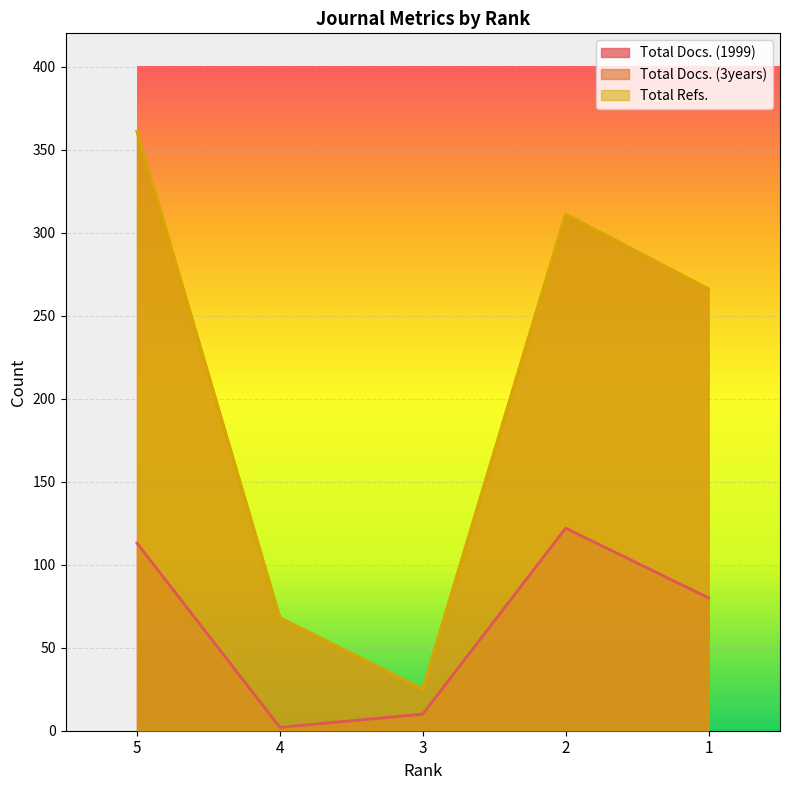

What is the value of the Total Docs. (1999) point at the 4th from the left?

122